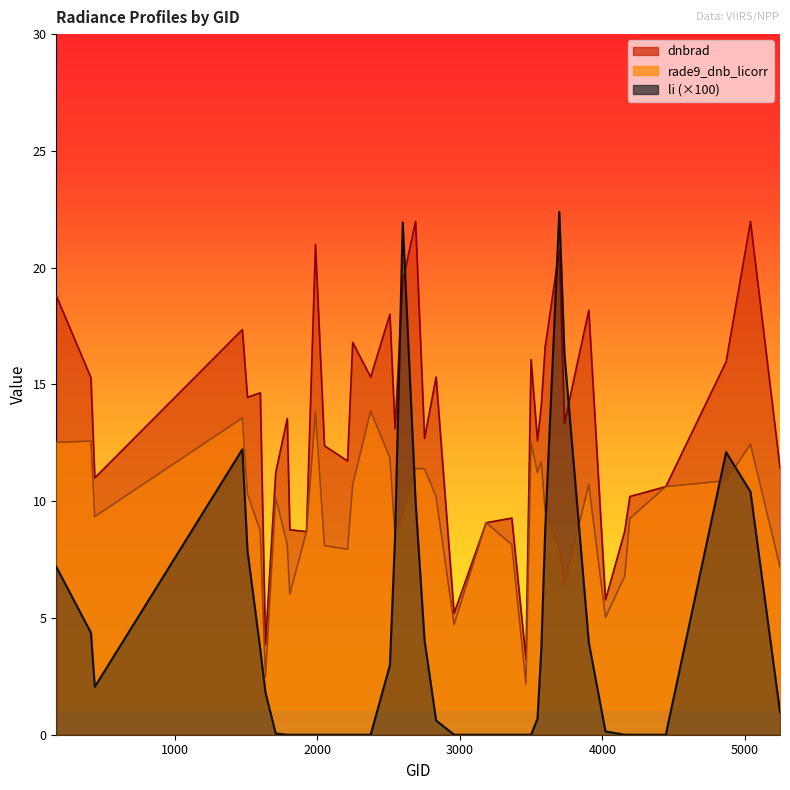

What is the difference between the maximum and minimum values in the li series?

22.4